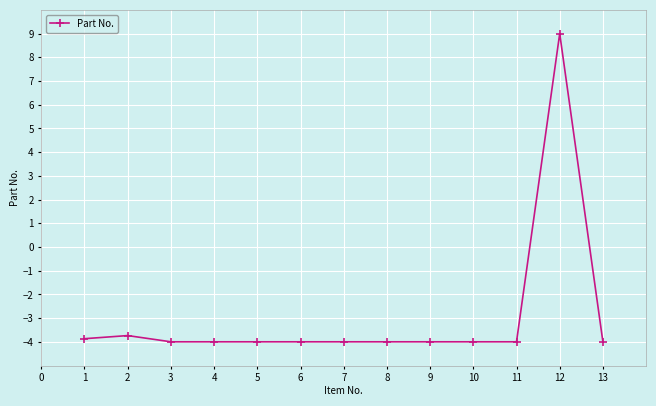

What is the value of the 13th point from the left?

-4.0